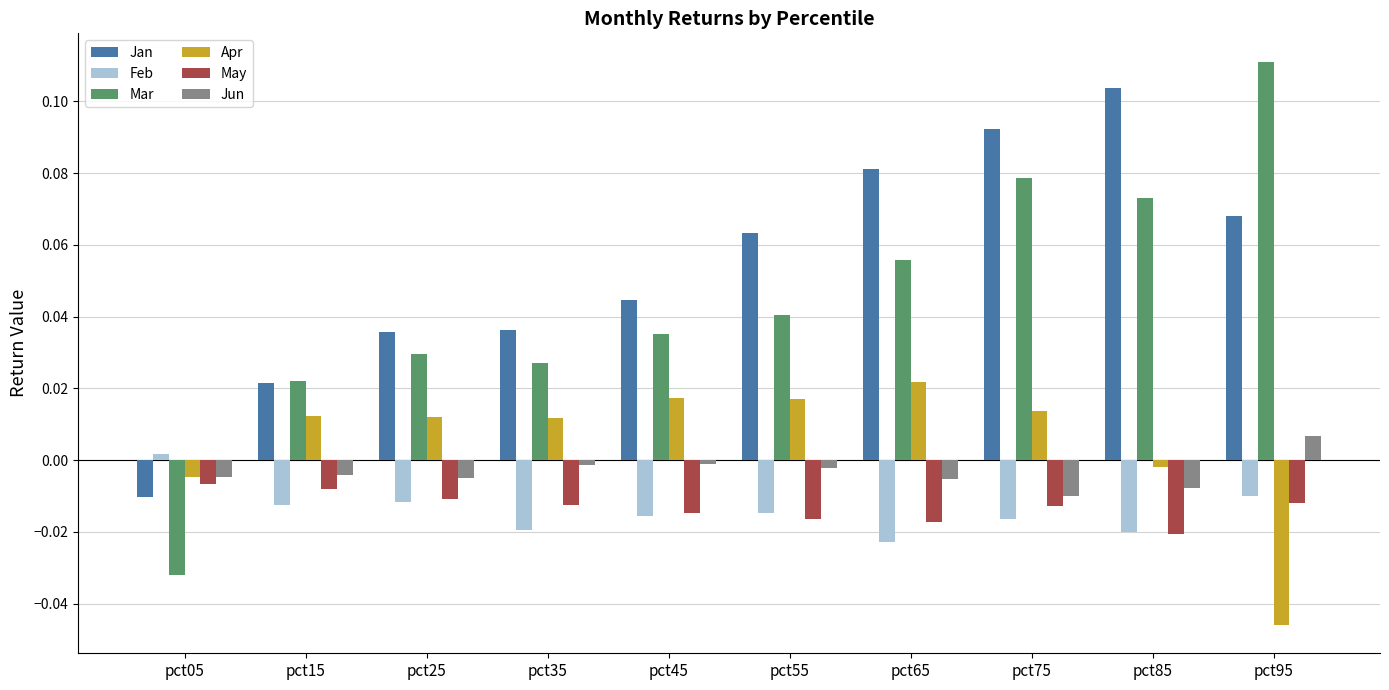

How many bars are there in each group?

6